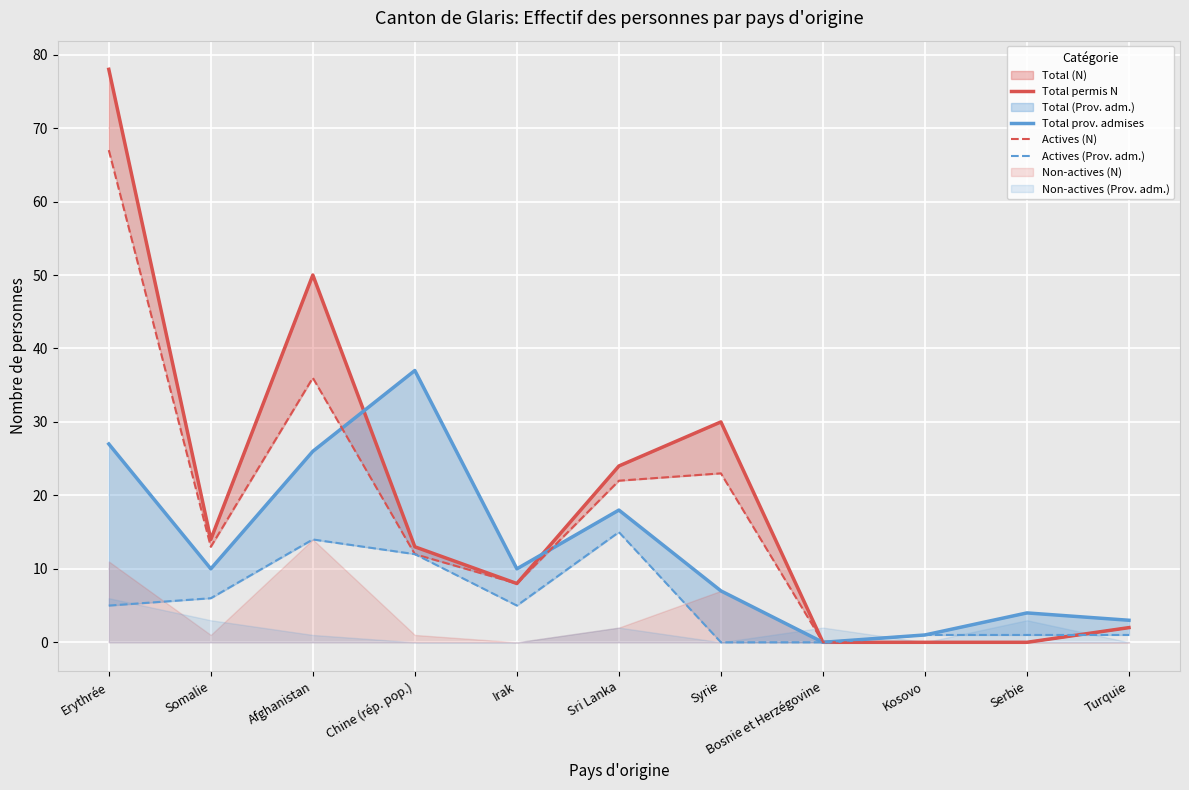

At how many categories does at least one series exceed 26?

4